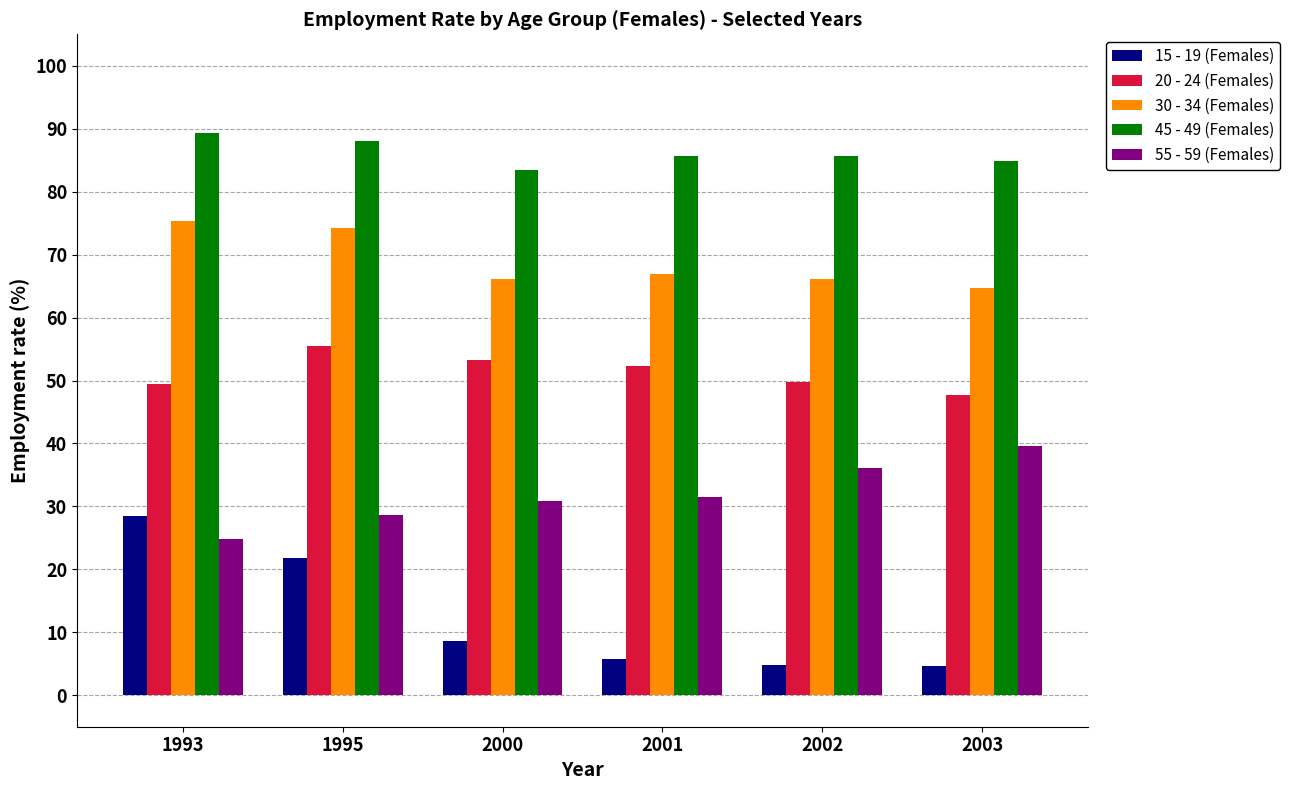

What is the difference between the second highest and minimum values in the 30 - 34 (Females) series?

9.5